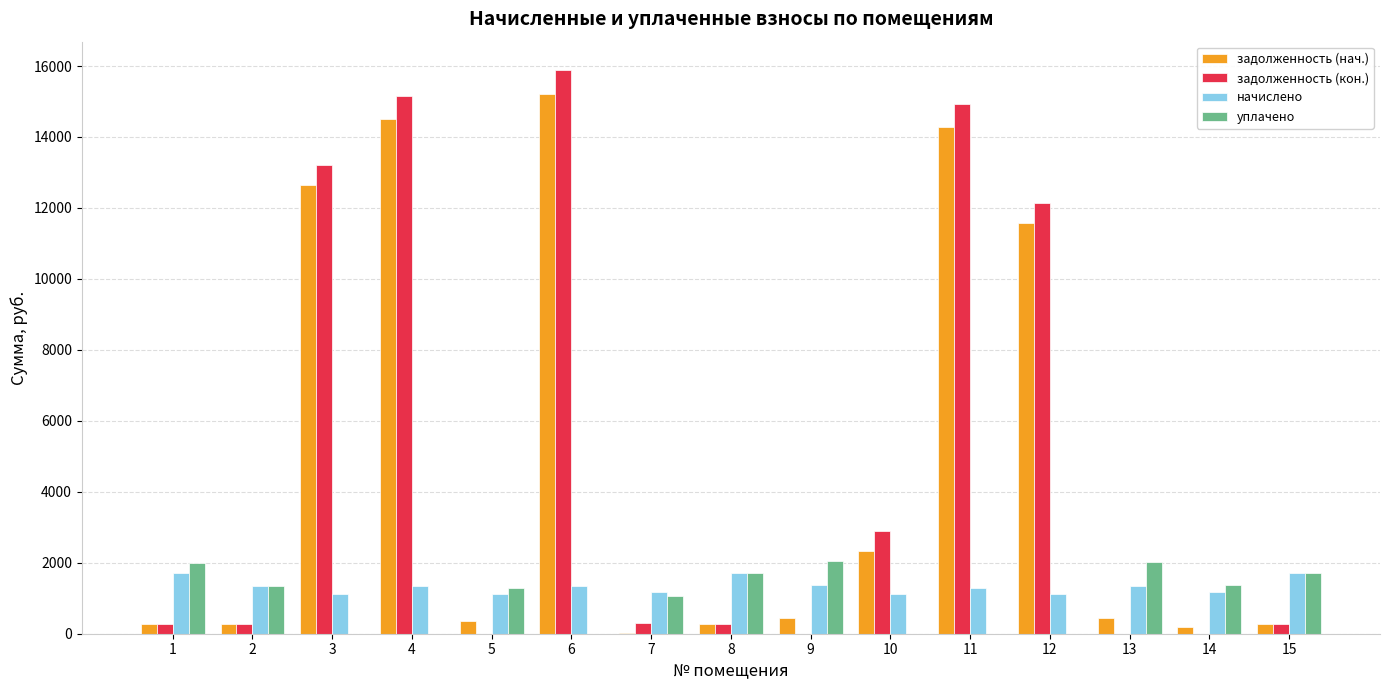

Is the value of задолженность (нач.) at 6 greater than the value of начислено at 8?

Yes